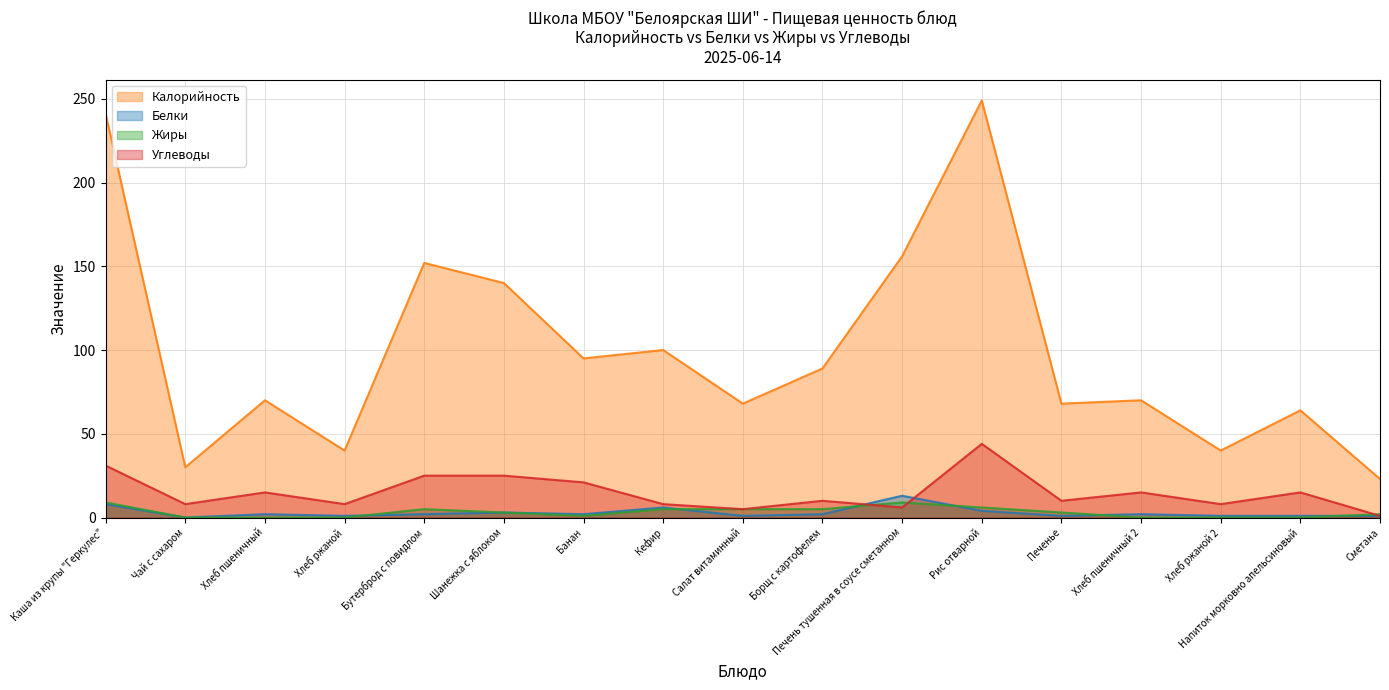

True or false: Калорийность has more than 0 interior local peaks.

True